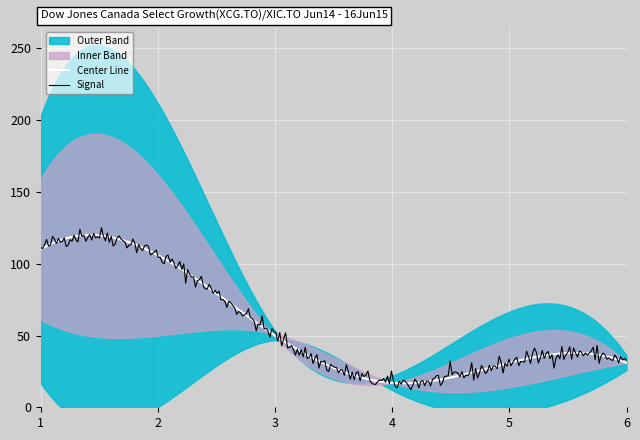

What is the lowest value of the Center Line series?

16.7